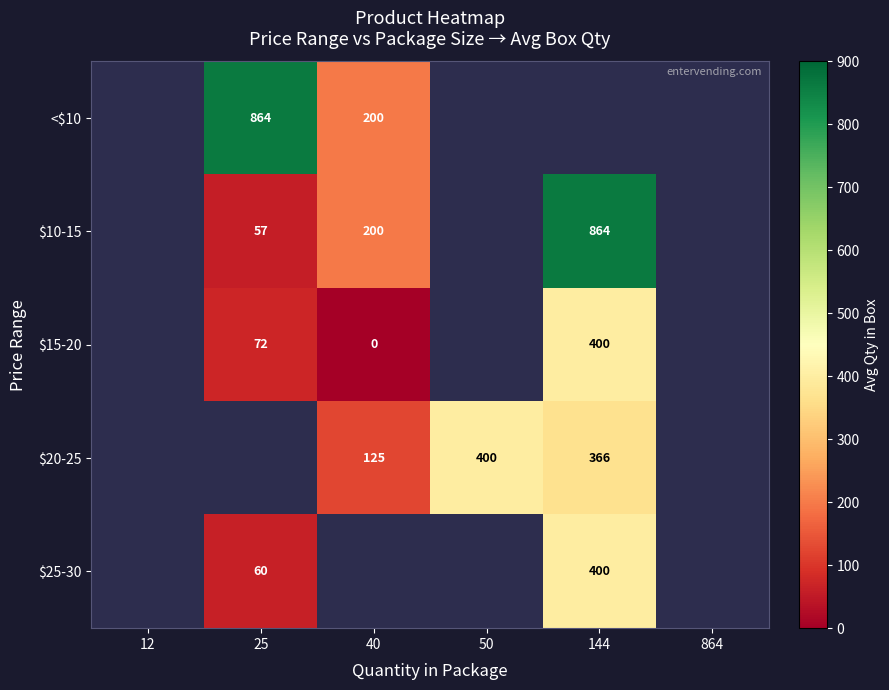

True or false: $10-15 has a value of 33 at 25.

False